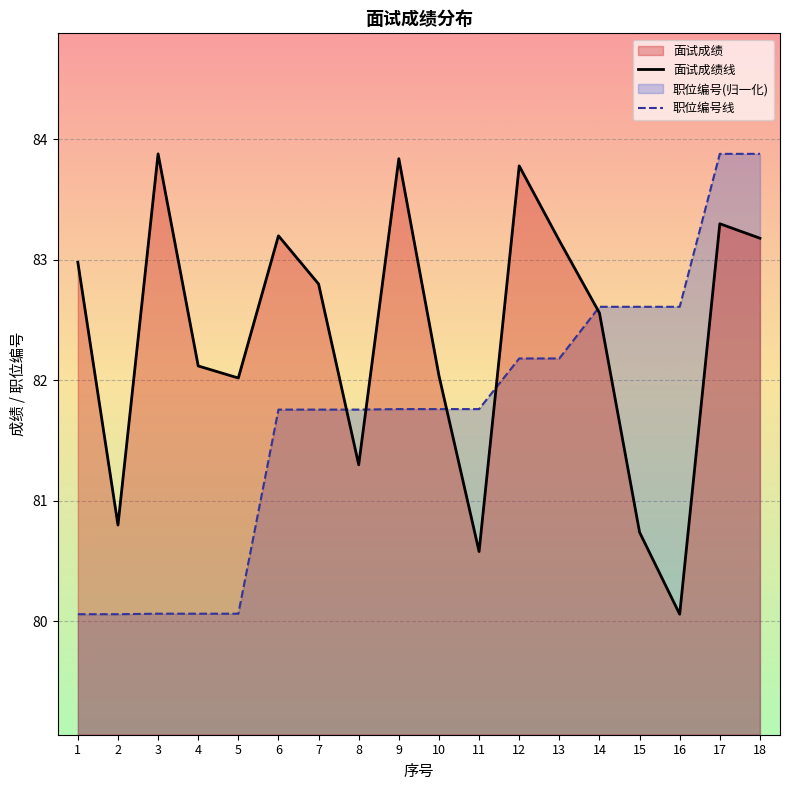

What is the difference between the 面试成绩线 values at 12 and 17?

0.5